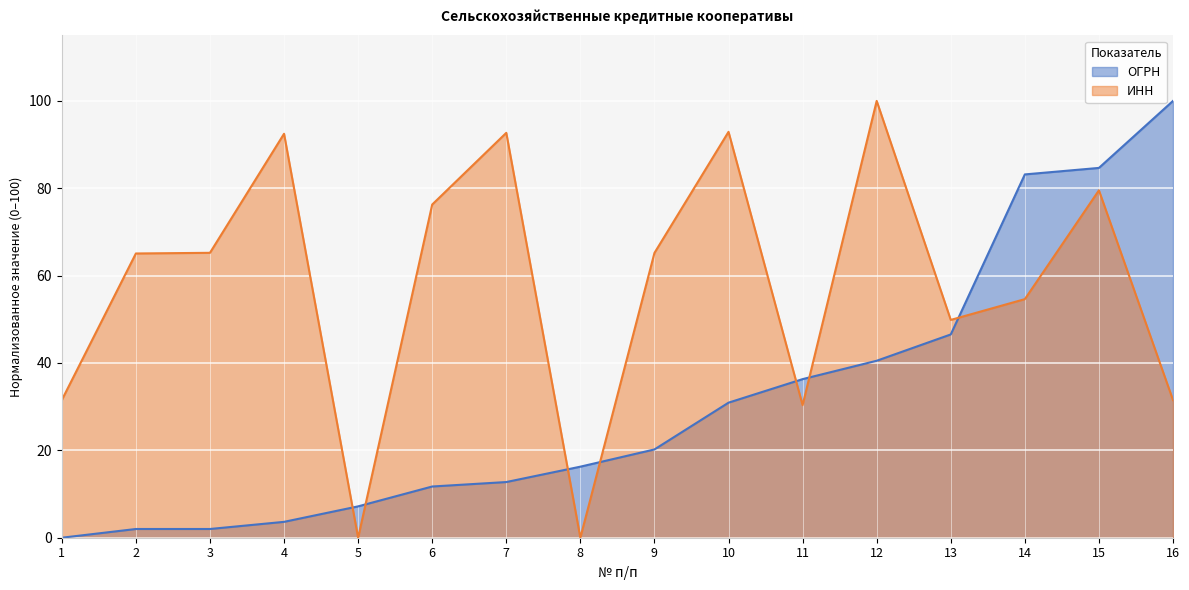

How many lines are shown in the chart?

2